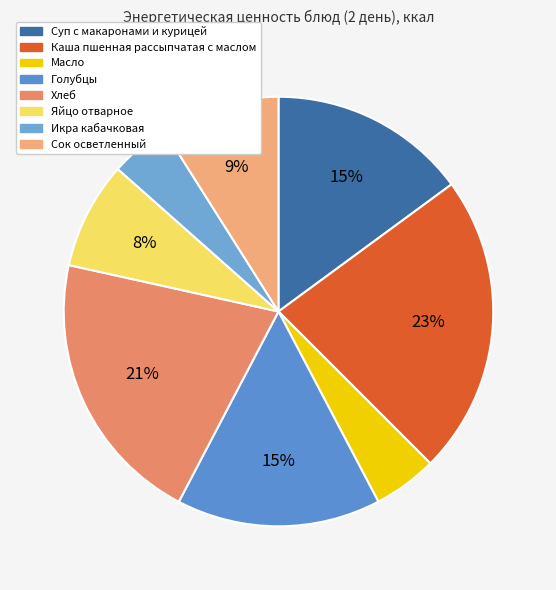

What is the change in value from Суп с макаронами и курицей to Яйцо отварное?

-53.4